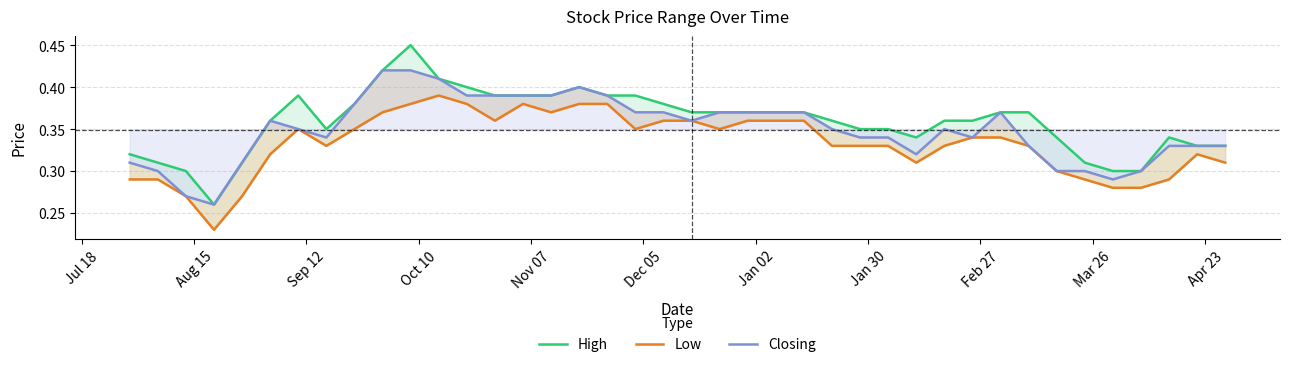

True or false: Low and High intersect in this chart.

False